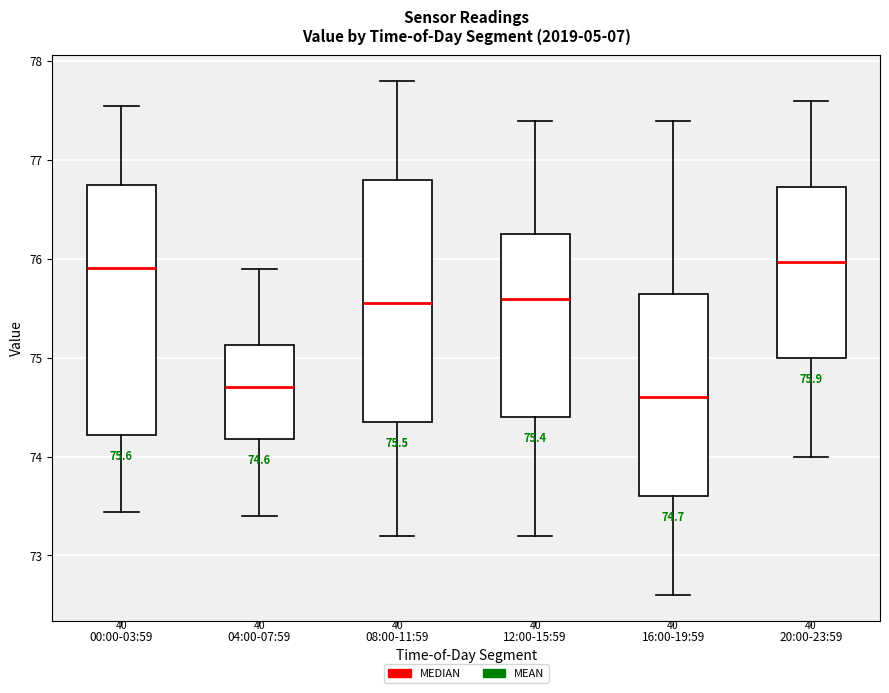

Which box's median line is the lowest?

16:00-19:59